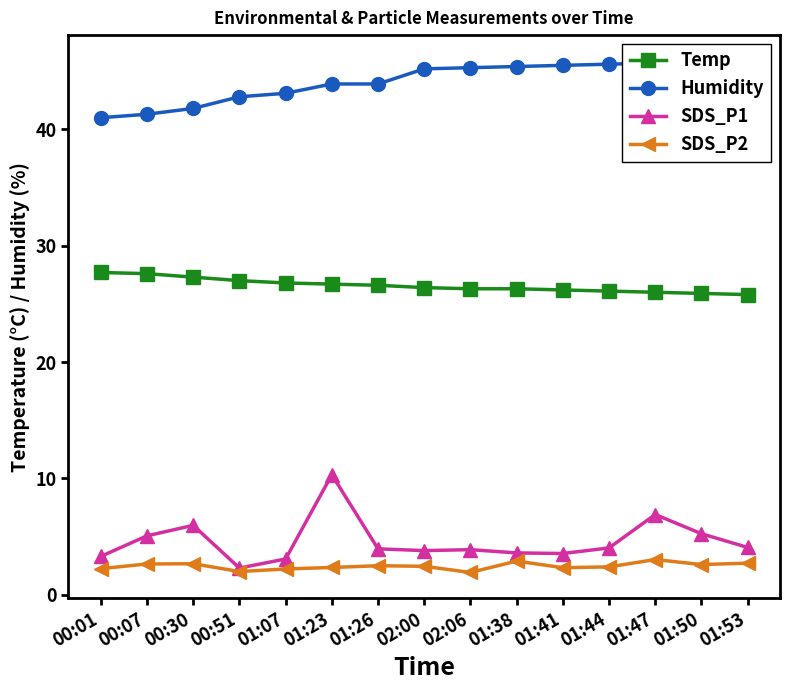

Reading left to right, what are all the values shown in this chart?

Temp: 00:01=27.7	00:07=27.6	00:30=27.3	00:51=27.0	01:07=26.8	01:23=26.7	01:26=26.6	02:00=26.4	02:06=26.3	01:38=26.3	01:41=26.2	01:44=26.1	01:47=26.0	01:50=25.9	01:53=25.8
Humidity: 00:01=41.0	00:07=41.3	00:30=41.8	00:51=42.8	01:07=43.1	01:23=43.9	01:26=43.9	02:00=45.2	02:06=45.3	01:38=45.4	01:41=45.5	01:44=45.6	01:47=45.7	01:50=45.8	01:53=45.9
SDS_P1: 00:01=3.3	00:07=5.1	00:30=6.0	00:51=2.3	01:07=3.1	01:23=10.3	01:26=4.0	02:00=3.8	02:06=3.9	01:38=3.6	01:41=3.5	01:44=4.0	01:47=6.9	01:50=5.2	01:53=4.1
SDS_P2: 00:01=2.2	00:07=2.6	00:30=2.7	00:51=2.0	01:07=2.2	01:23=2.4	01:26=2.5	02:00=2.5	02:06=1.9	01:38=2.9	01:41=2.3	01:44=2.4	01:47=3.0	01:50=2.6	01:53=2.7